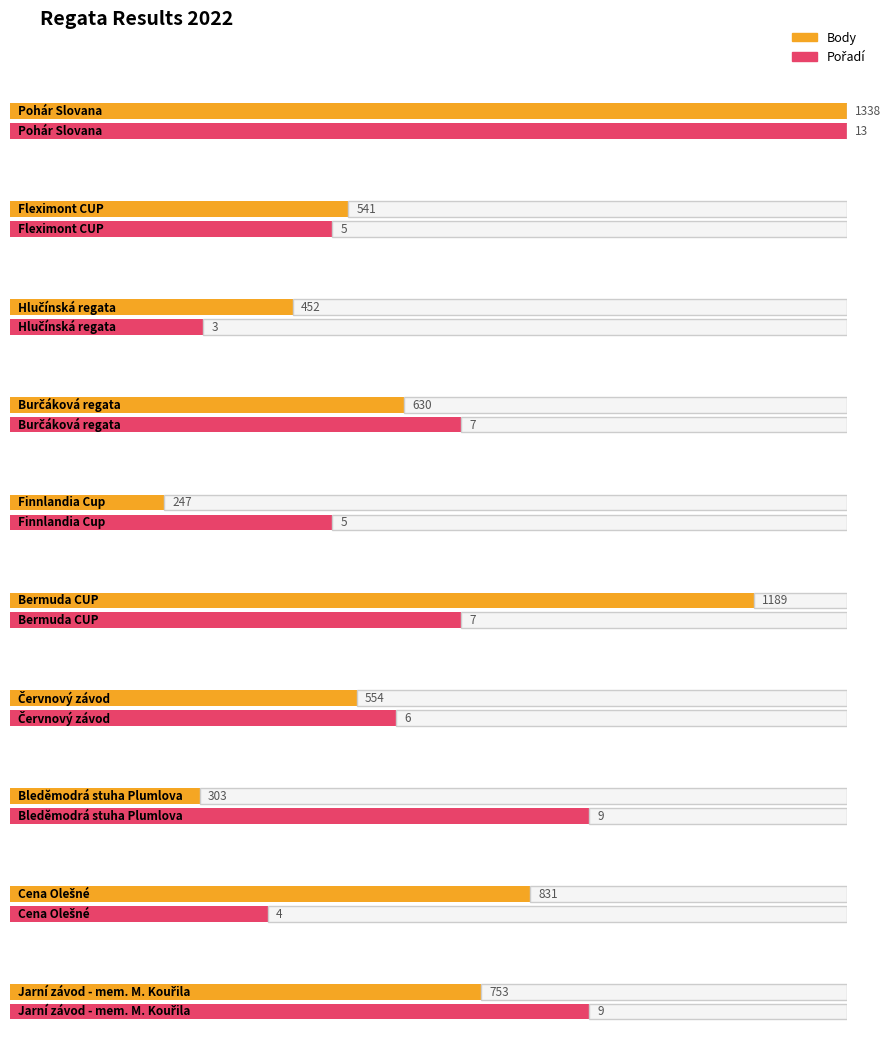

How many values in the Body series exceed 630?

4